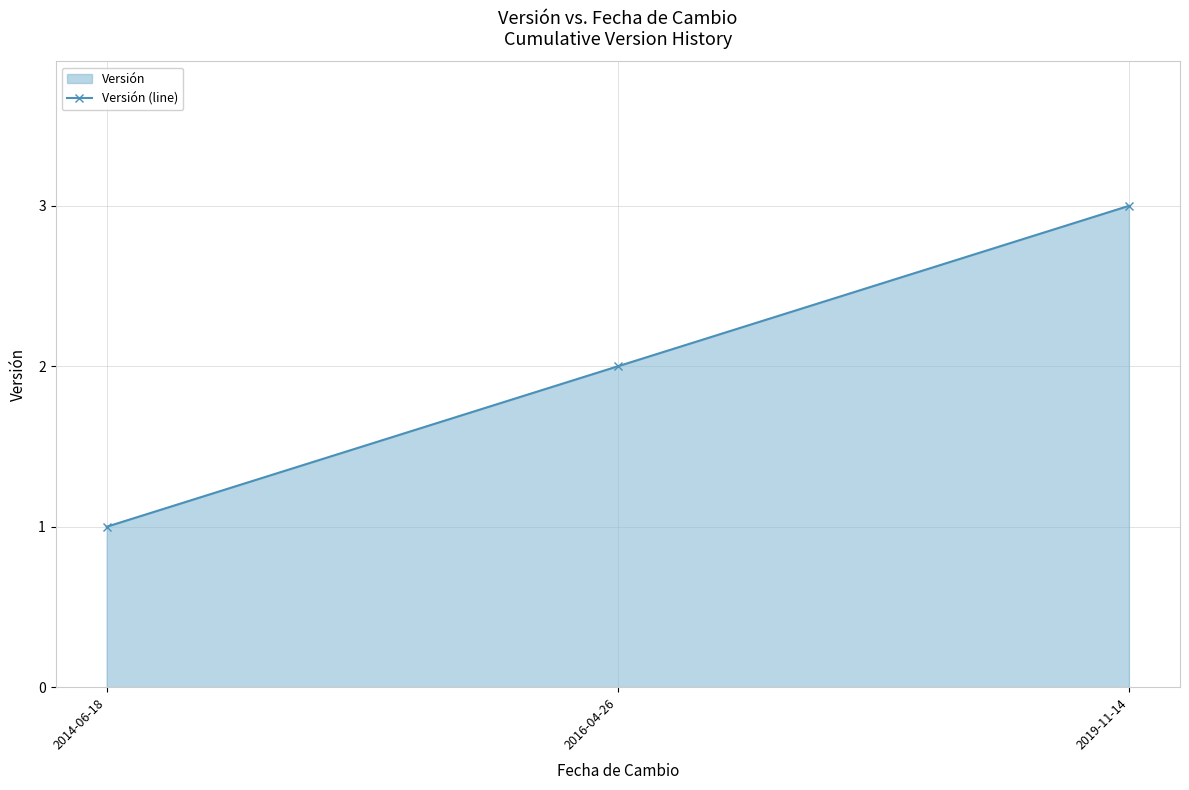

What value does the data have at 2019-11-14?

3